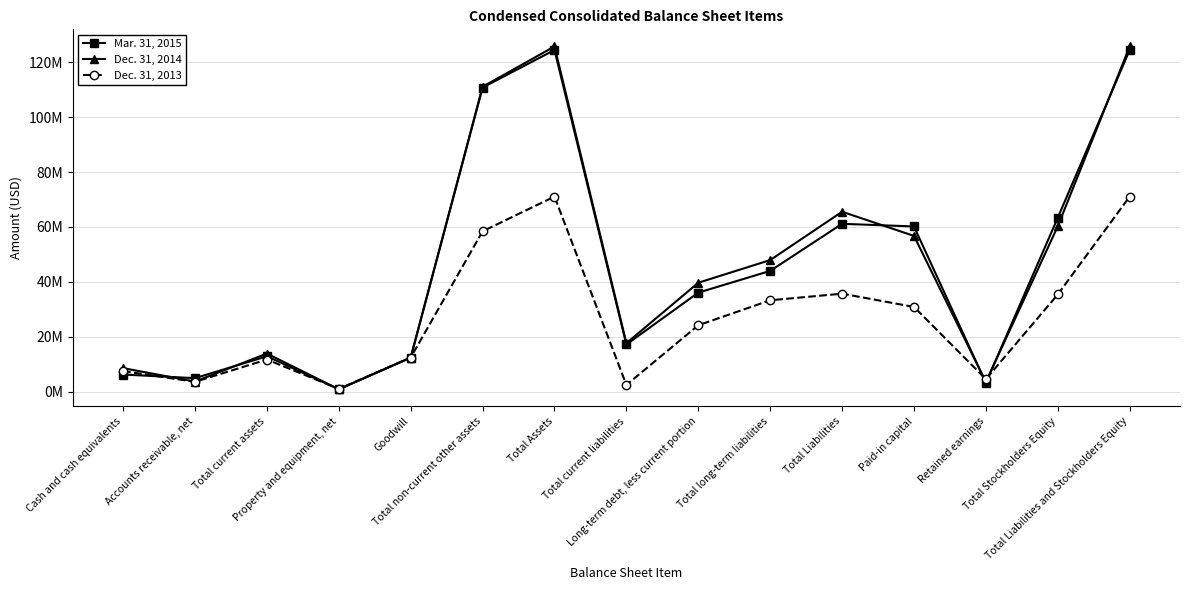

Is this an area chart (filled region under the line)?

No